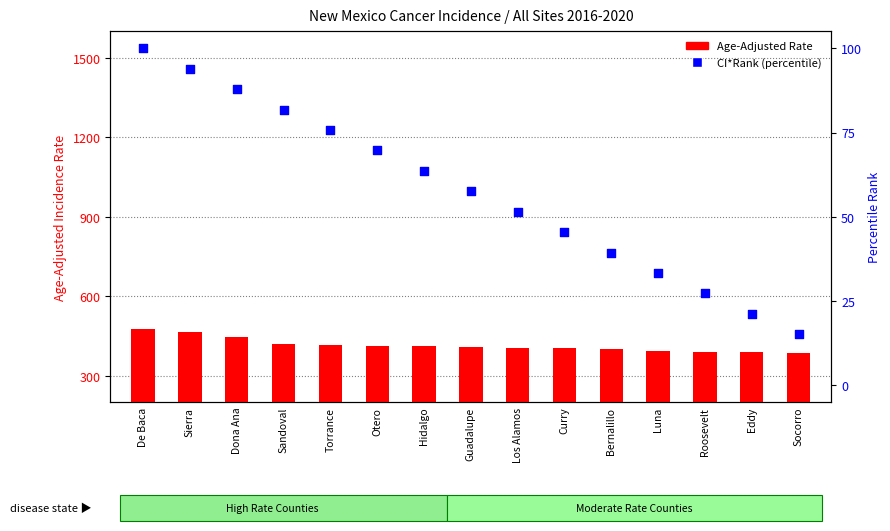

At which category is the sum across all series the highest?

De Baca